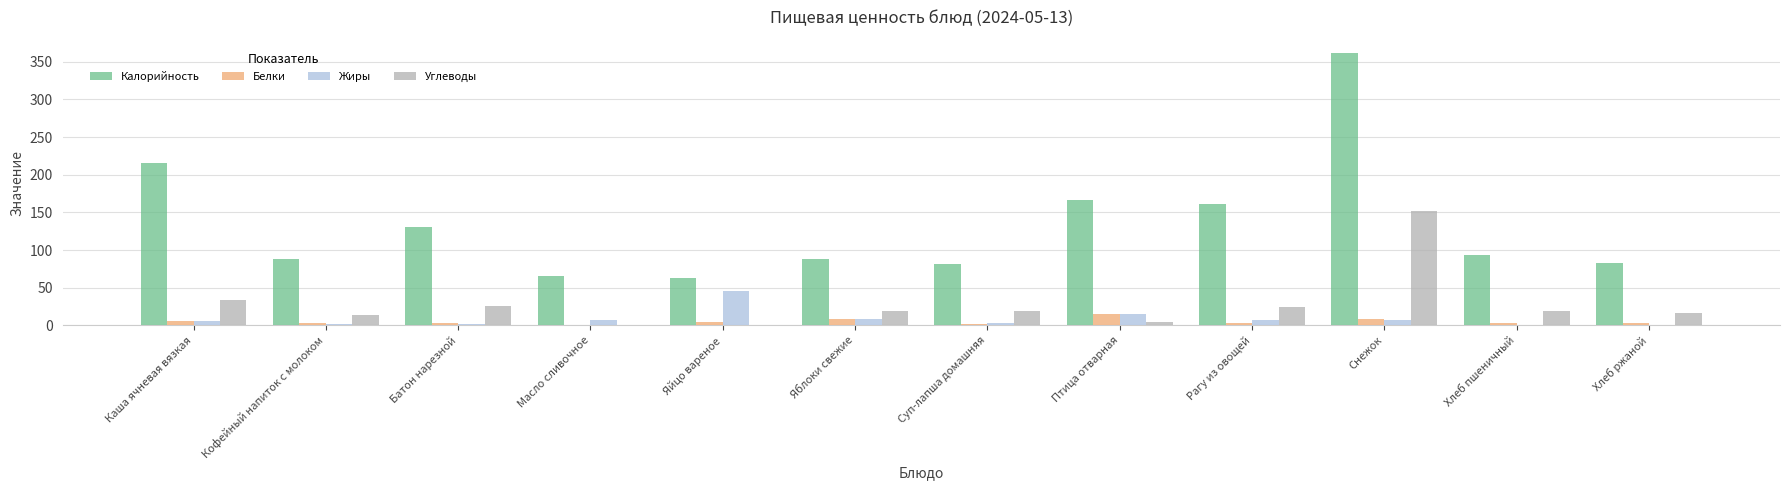

At which category does the chart reach its peak across all series?

Снежок